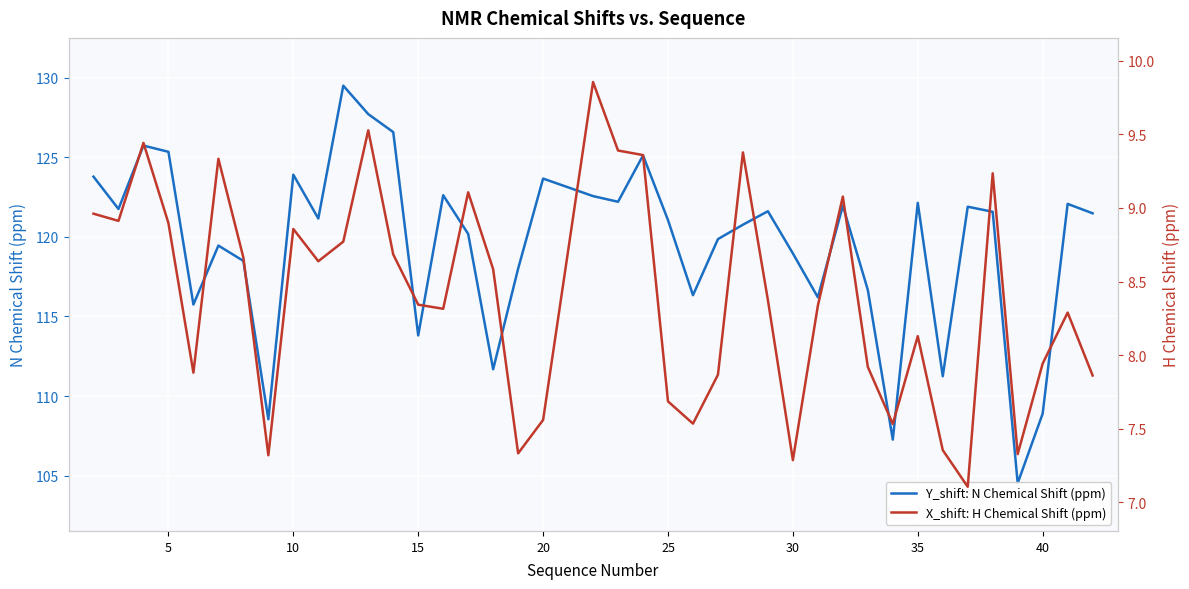

What is the greatest value displayed?

129.5